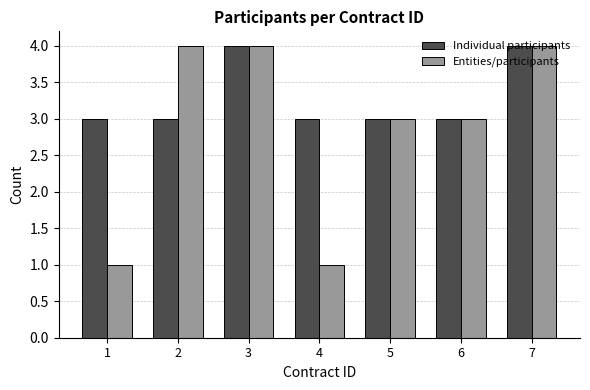

Which series has the widest spread of values?

Entities/participants